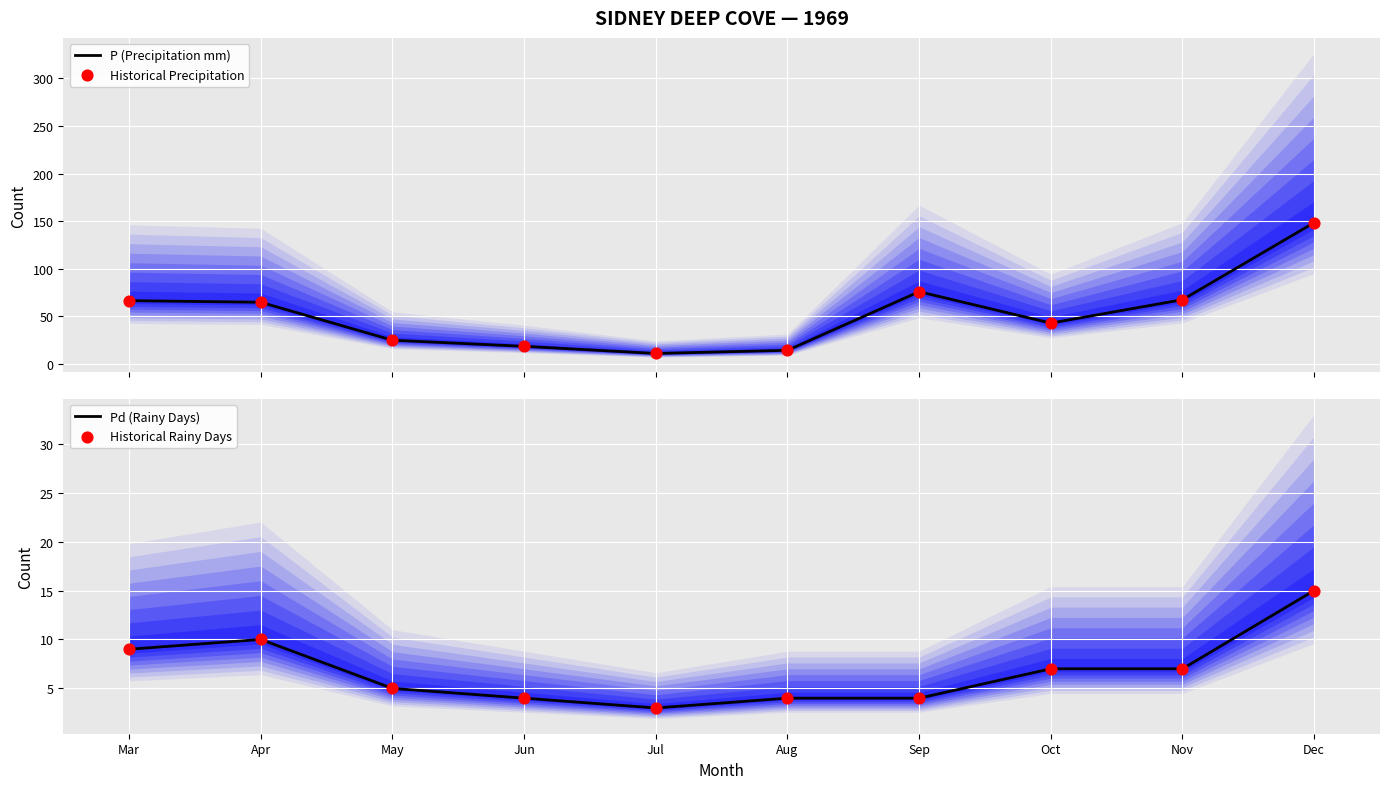

What are all the series names shown in the legend?

P (Precipitation mm), Historical Precipitation, Pd (Rainy Days), Historical Rainy Days